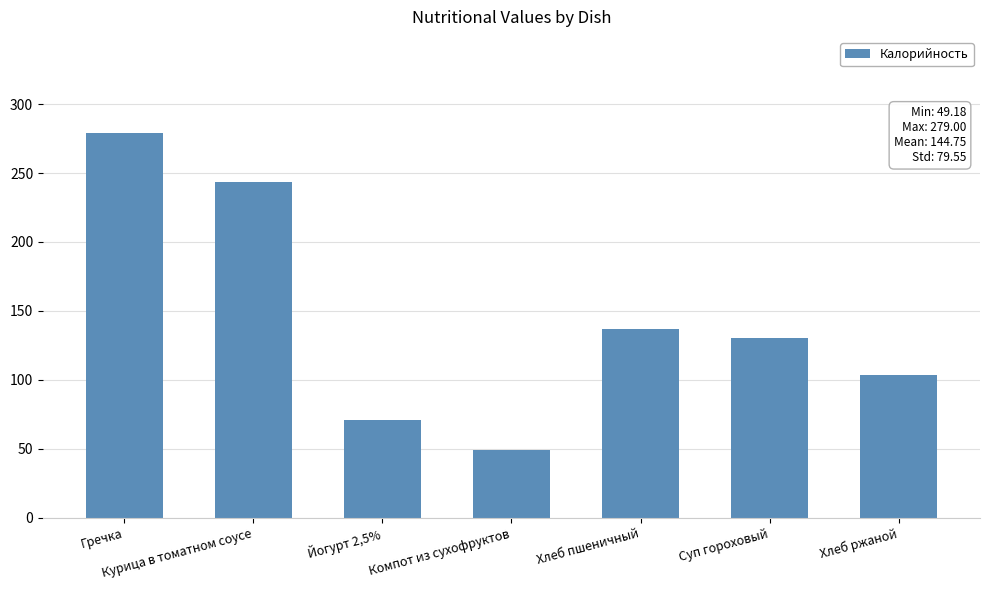

What value does the data have at Йогурт 2,5%?

70.6